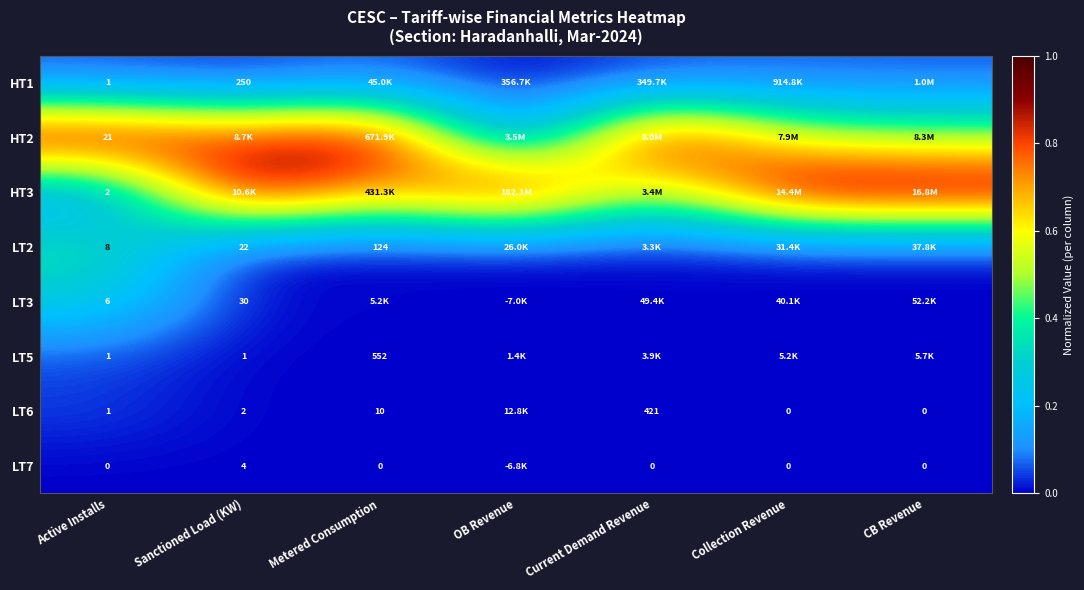

At which category is the sum across all series the highest?

Active Installs